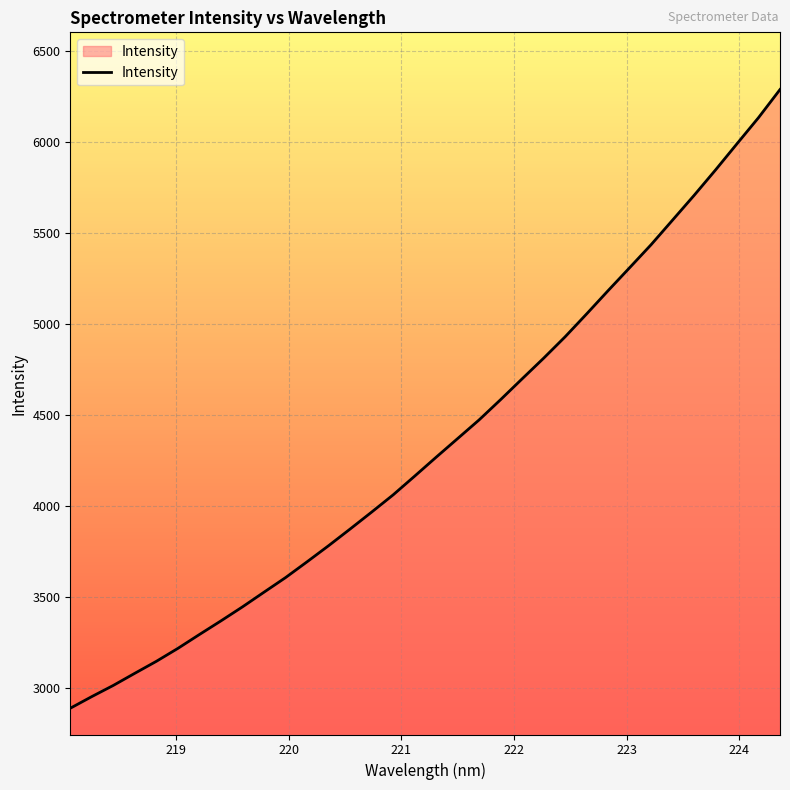

What is the greatest value displayed?

6287.6